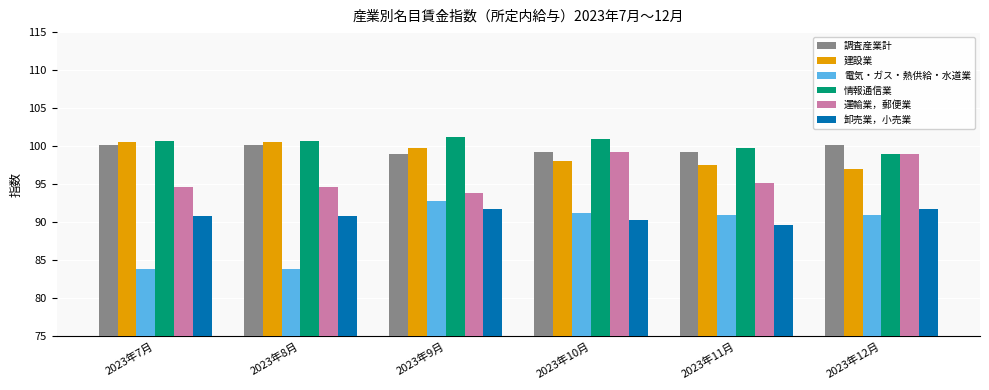

How many series are shown in this chart?

6